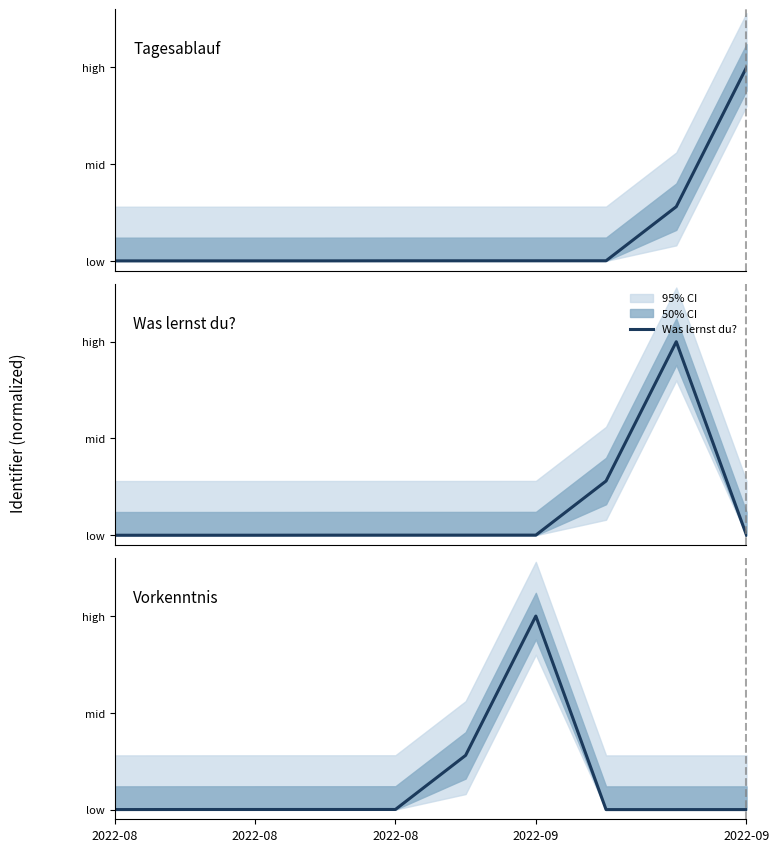

In Vorkenntnis, how many points are higher than both neighbors (excluding endpoints)?

1